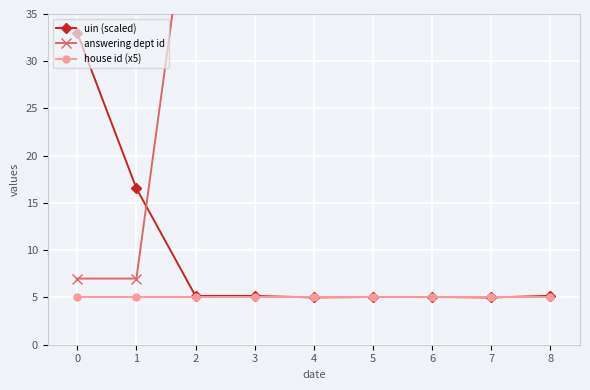

True or false: house id (x5) and uin (scaled) cross at least once.

False